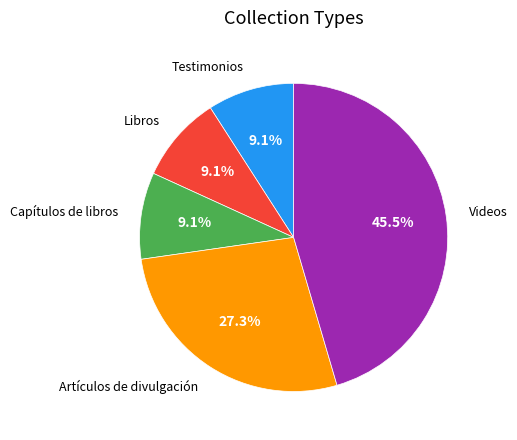

Is there any slice that represents more than half of the pie?

No